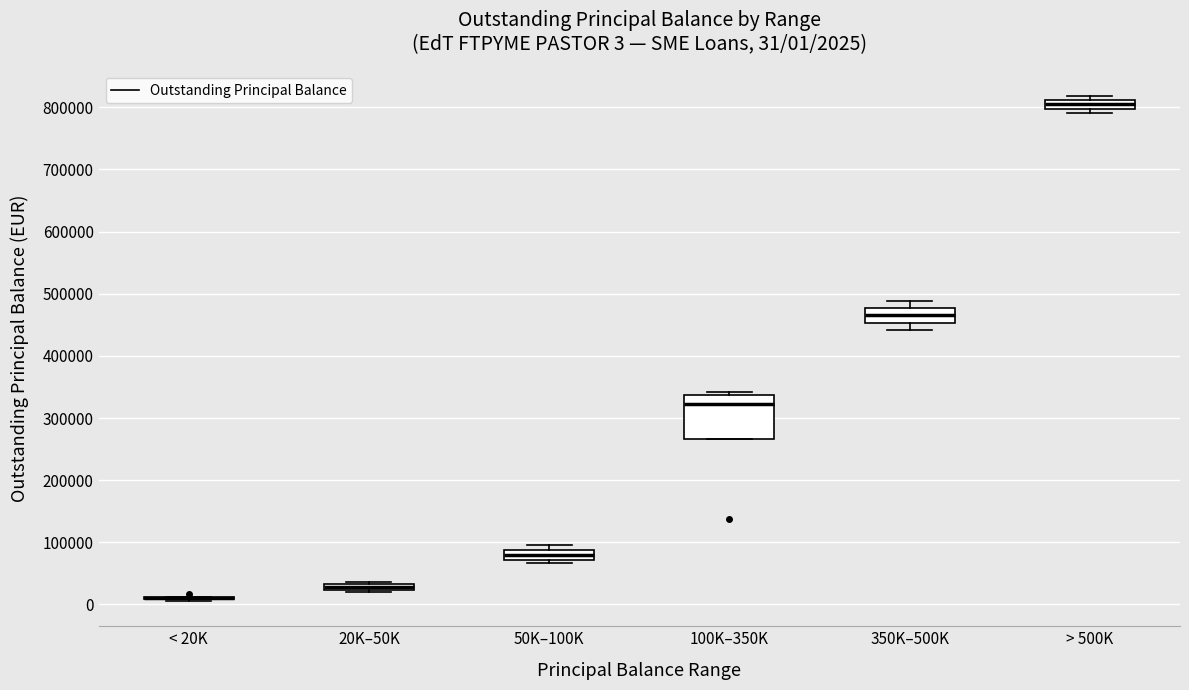

Comparing the boxes themselves (not the whiskers), which one is the tallest?

100K–350K